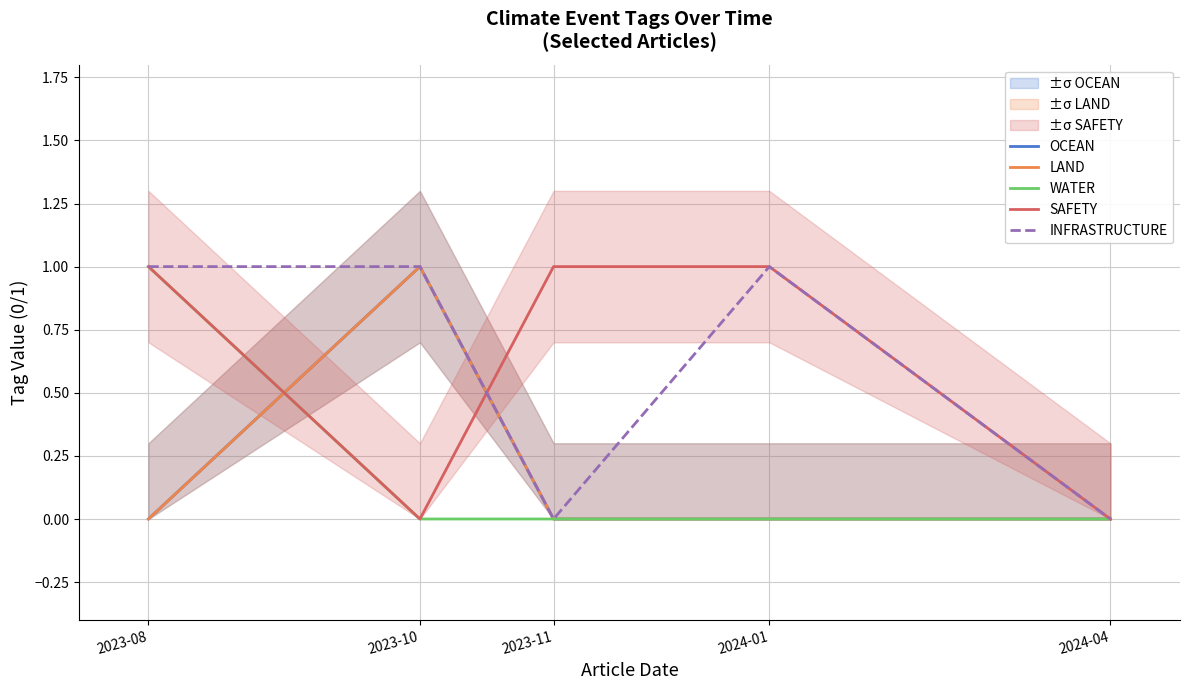

What is the sum of the INFRASTRUCTURE values at 2024-04 and 2024-01?

1